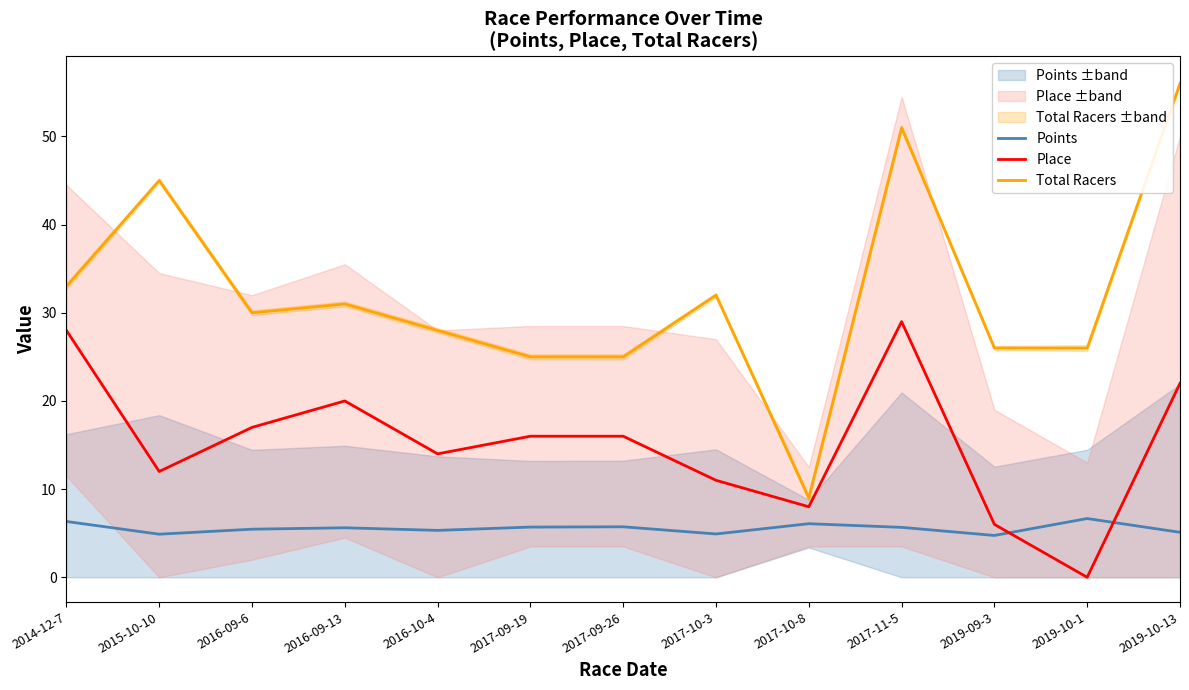

Is the value of Points at 2019-10-13 greater than the value of Total Racers at 2017-09-26?

No